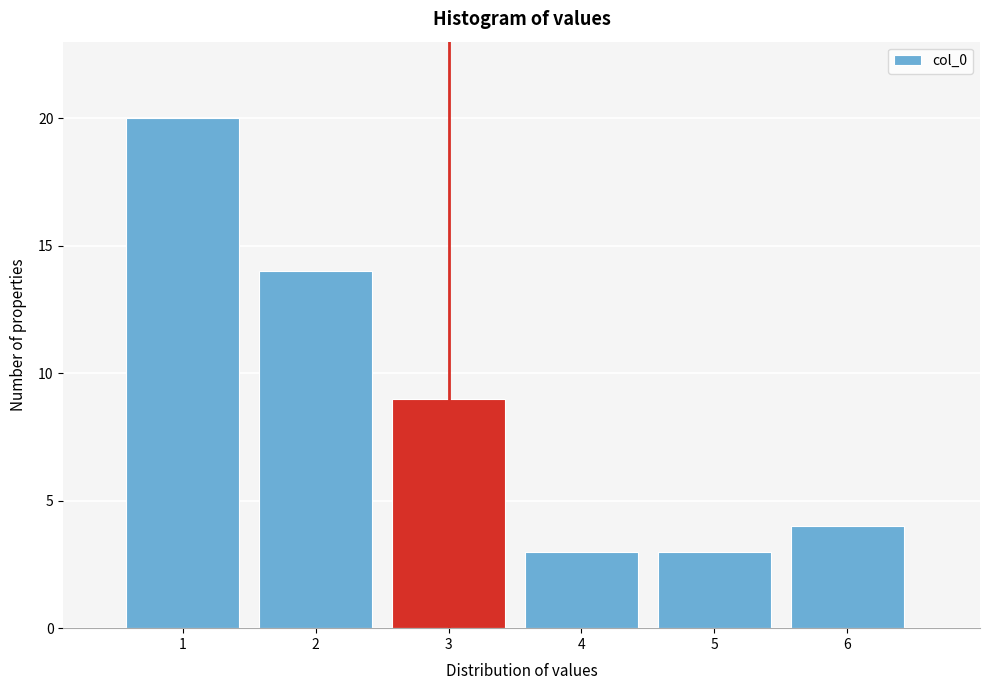

Which range on the x-axis has the tallest bar?

0.5 to 1.5